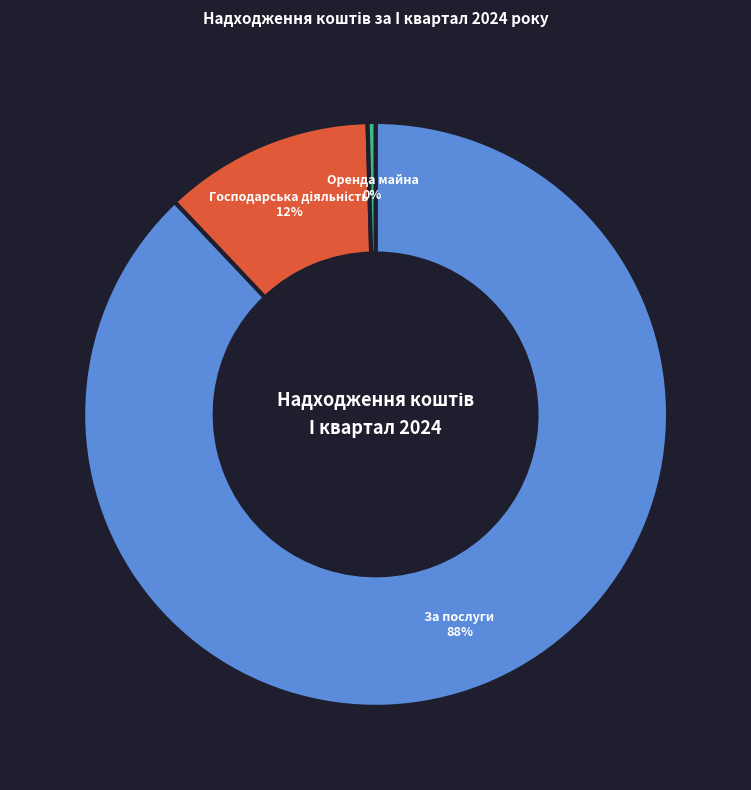

What percentage is the За послуги slice, to the nearest percent?

88%